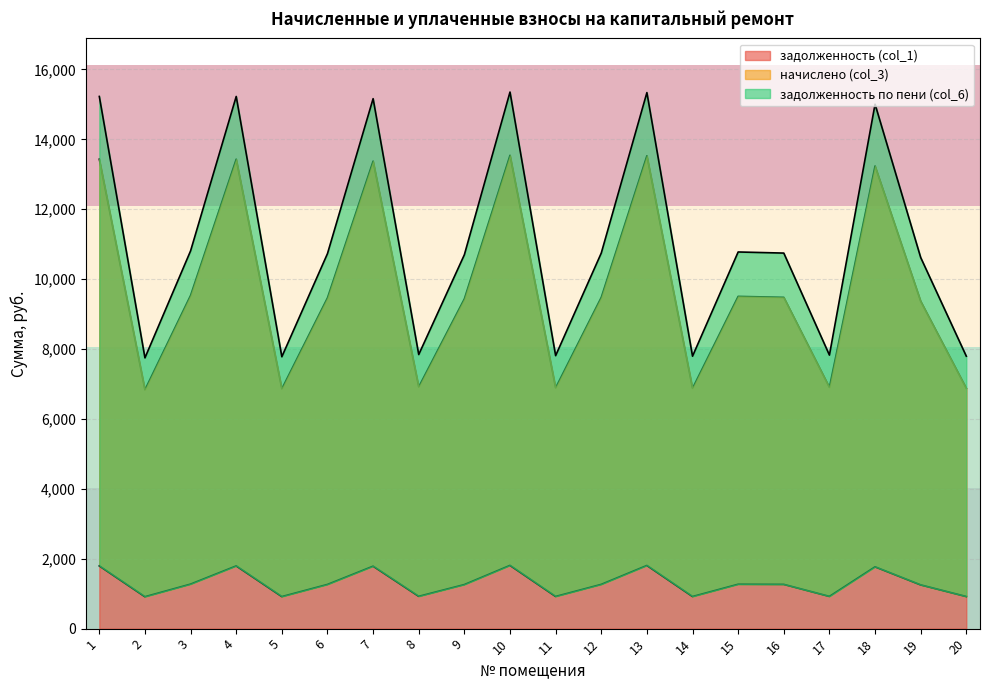

What is the value of the задолженность по пени (col_6) point at the 2nd from the left?

7748.0